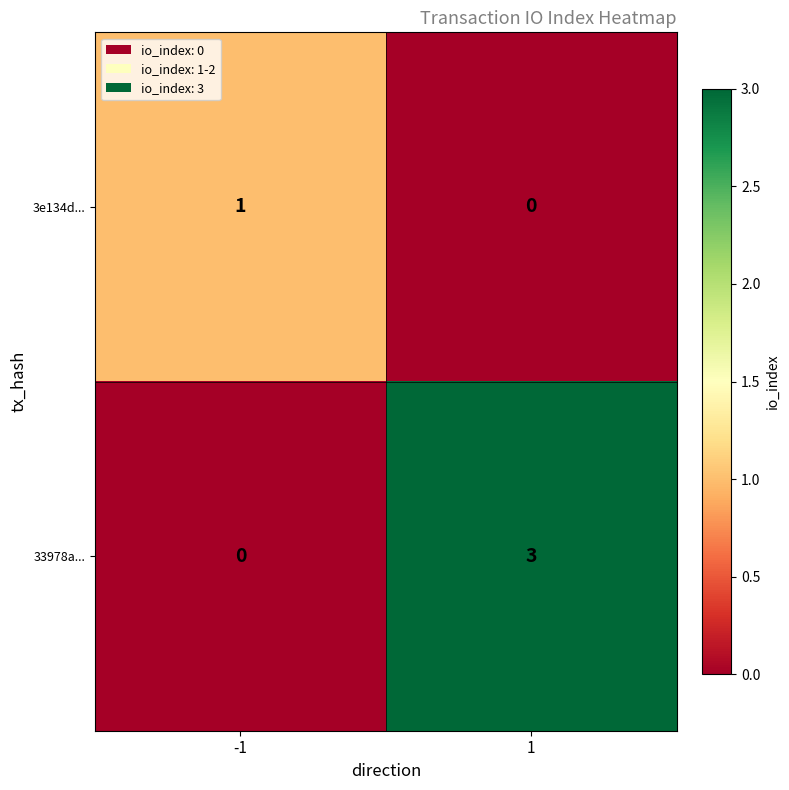

Count the number of data series in this chart.

2